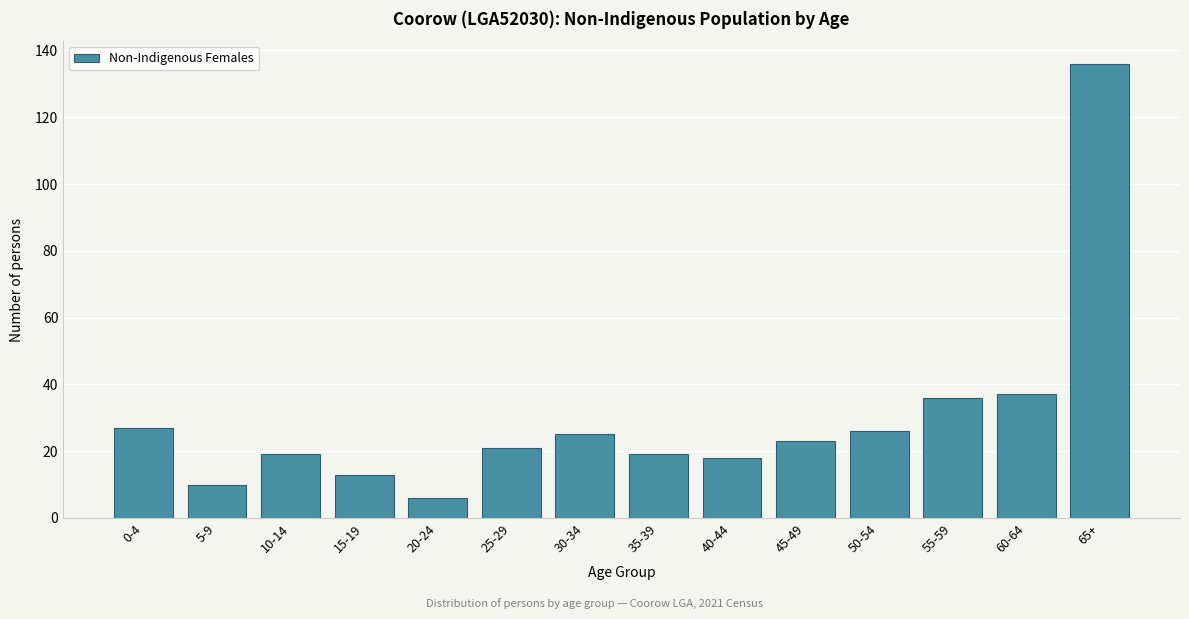

Reading right to left, extract all data points from this chart.

136	37	36	26	23	18	19	25	21	6	13	19	10	27